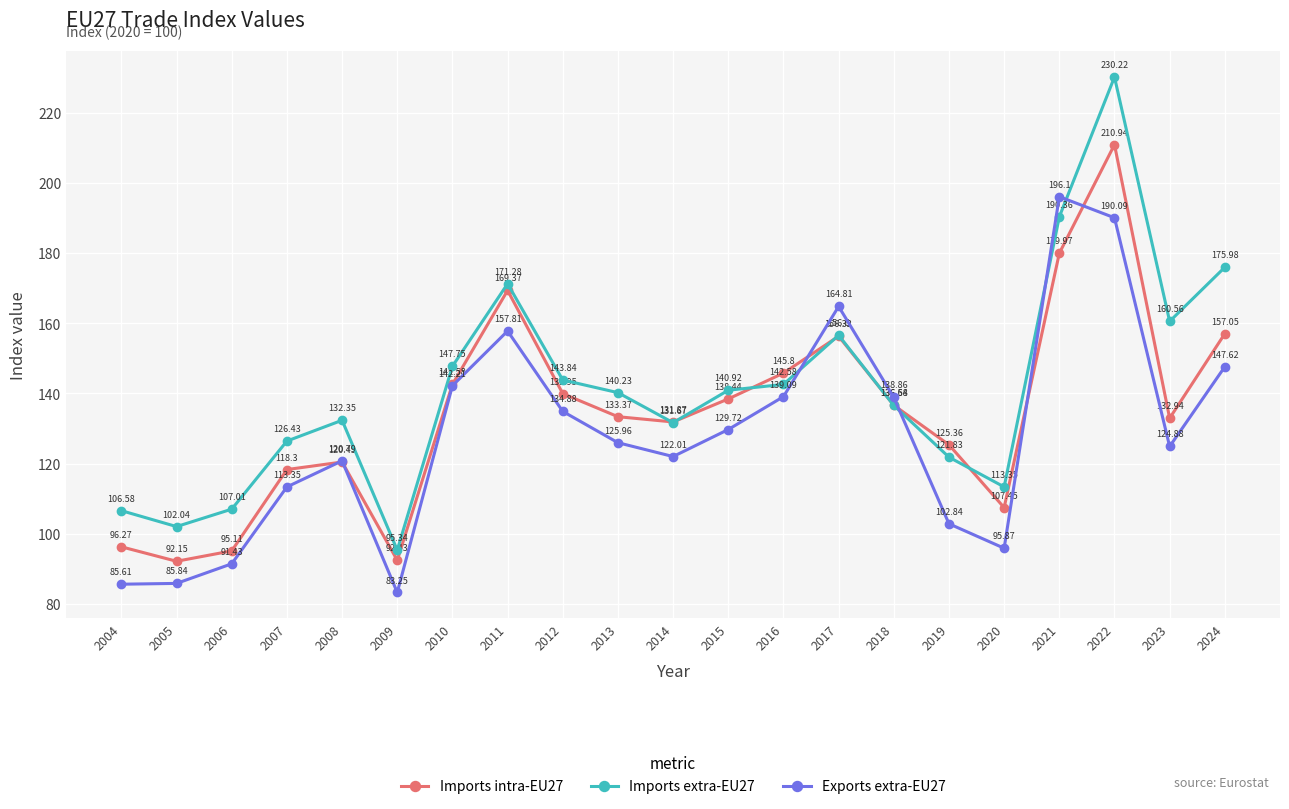

What is the total value across all series at 2014?

385.6